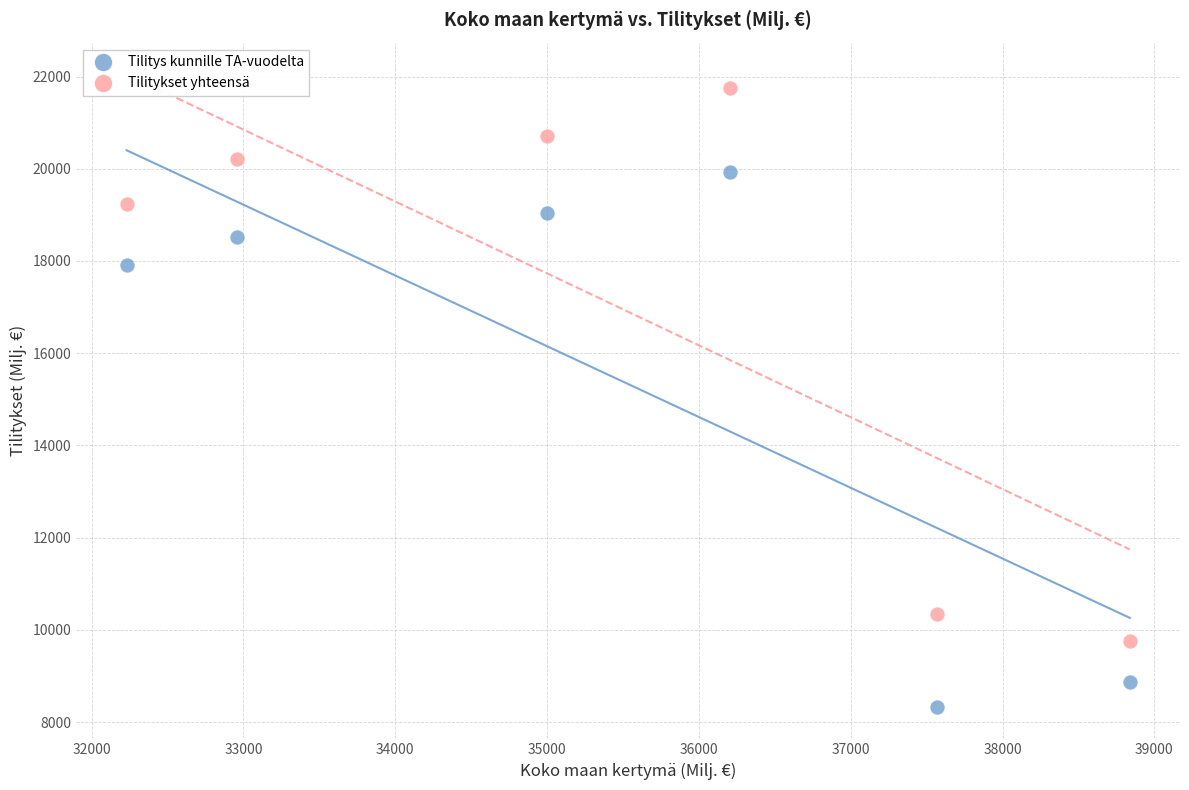

Across all series, what Y value is closest to 15043?

17912.3